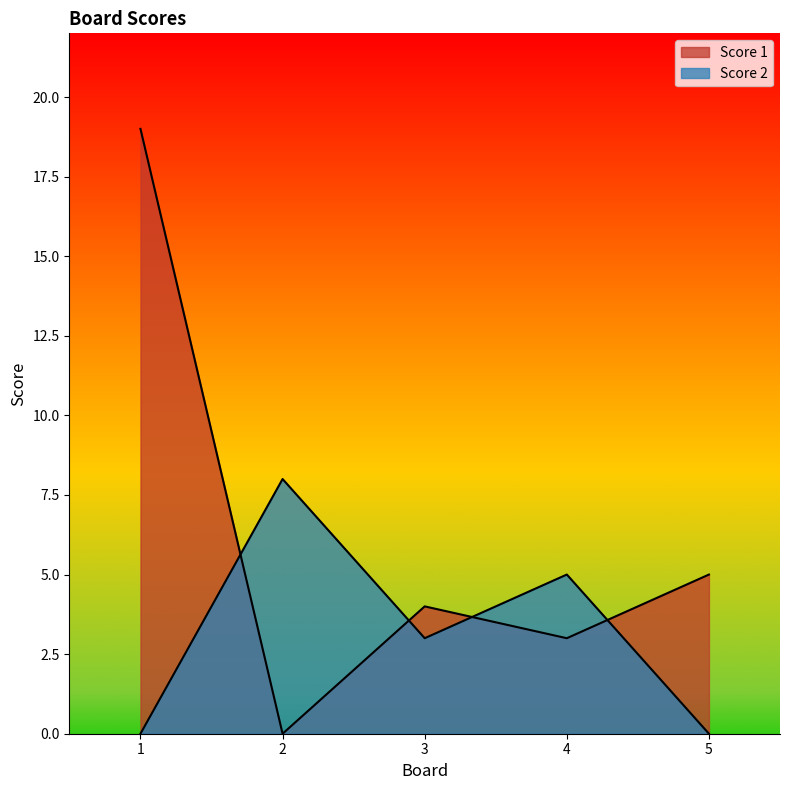

At how many categories does at least one series exceed 2?

5